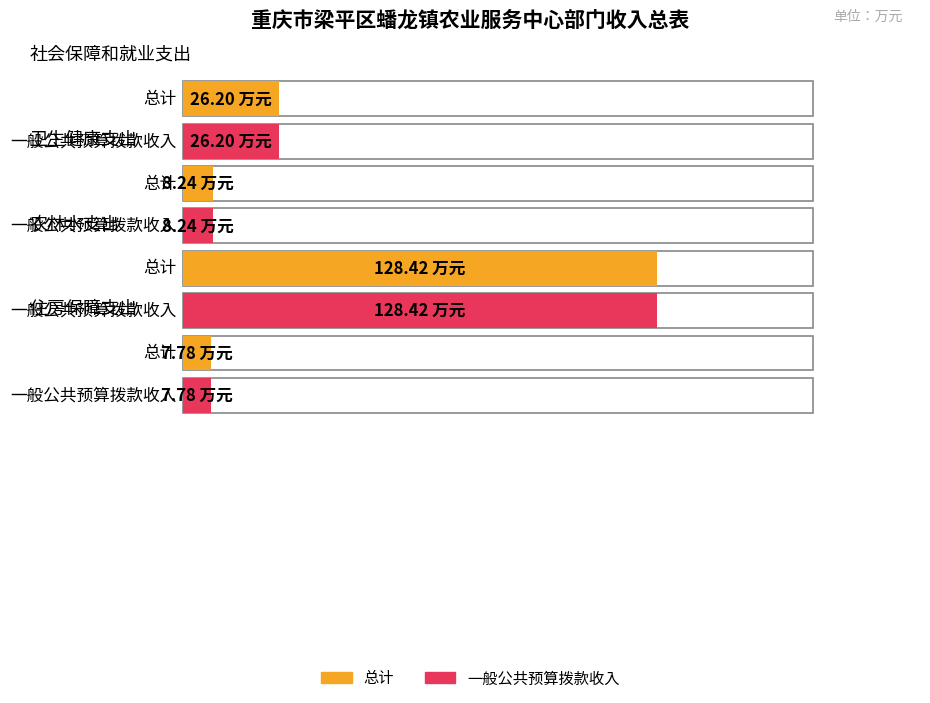

Reading right to left, what are all the values shown in this chart?

总计: 7.8	128.4	8.2	26.2
一般公共预算拨款收入: 7.8	128.4	8.2	26.2